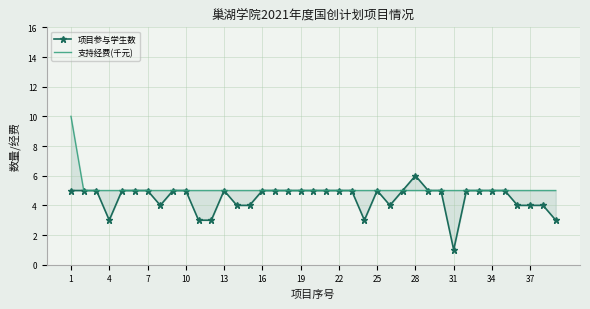

What is the difference between the maximum and minimum values in the 支持经费(千元) series?

5